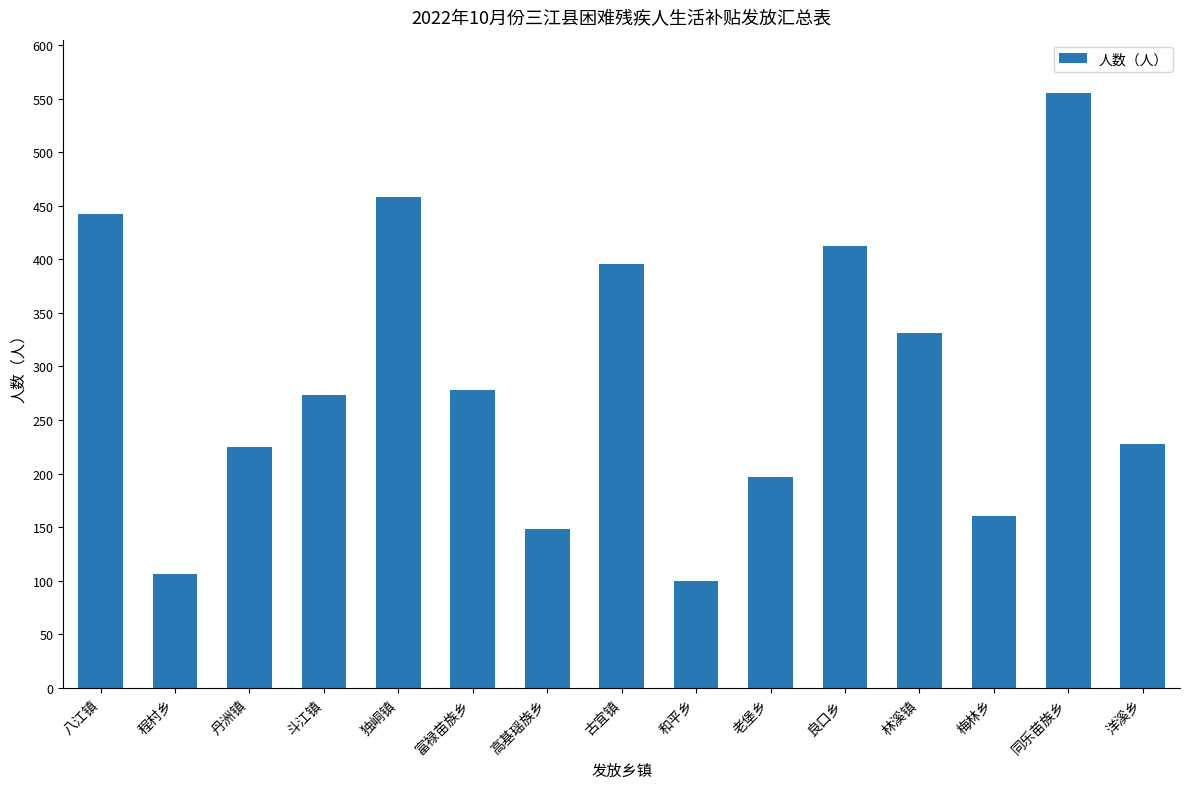

The chart shows a value of 100 at 和平乡. True or false?

True